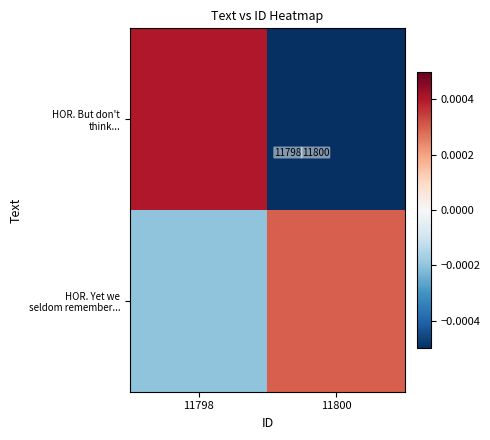

At which label does HOR. Yet we seldom remember... reach its minimum?

11798